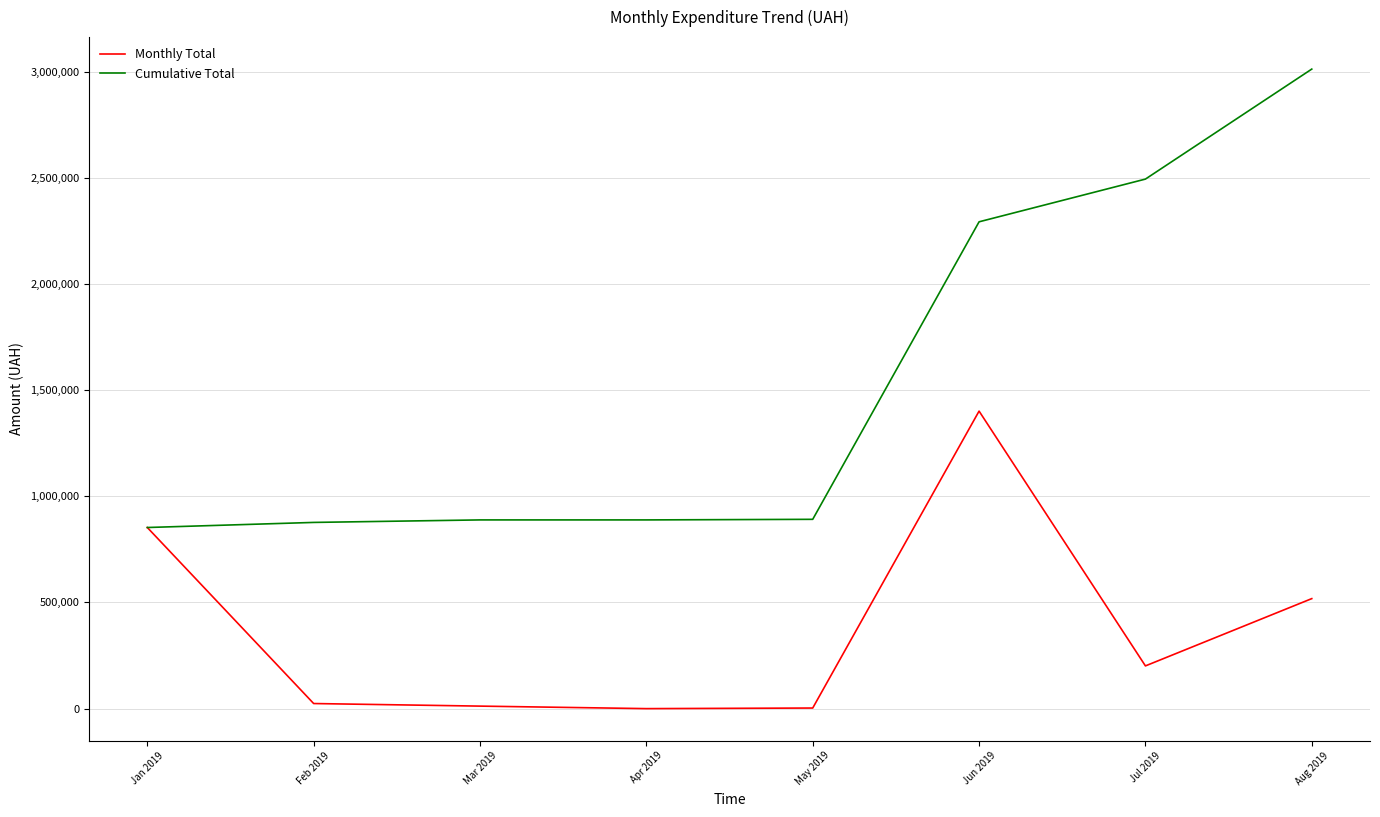

Which series has the widest spread of values?

Cumulative Total